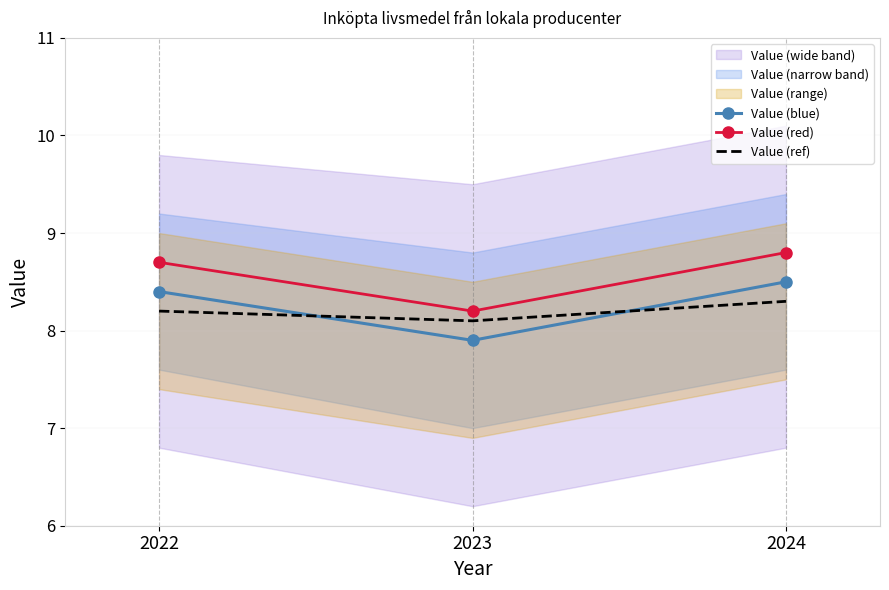

What is the approximate value of Value (red) at 2022?

8.7